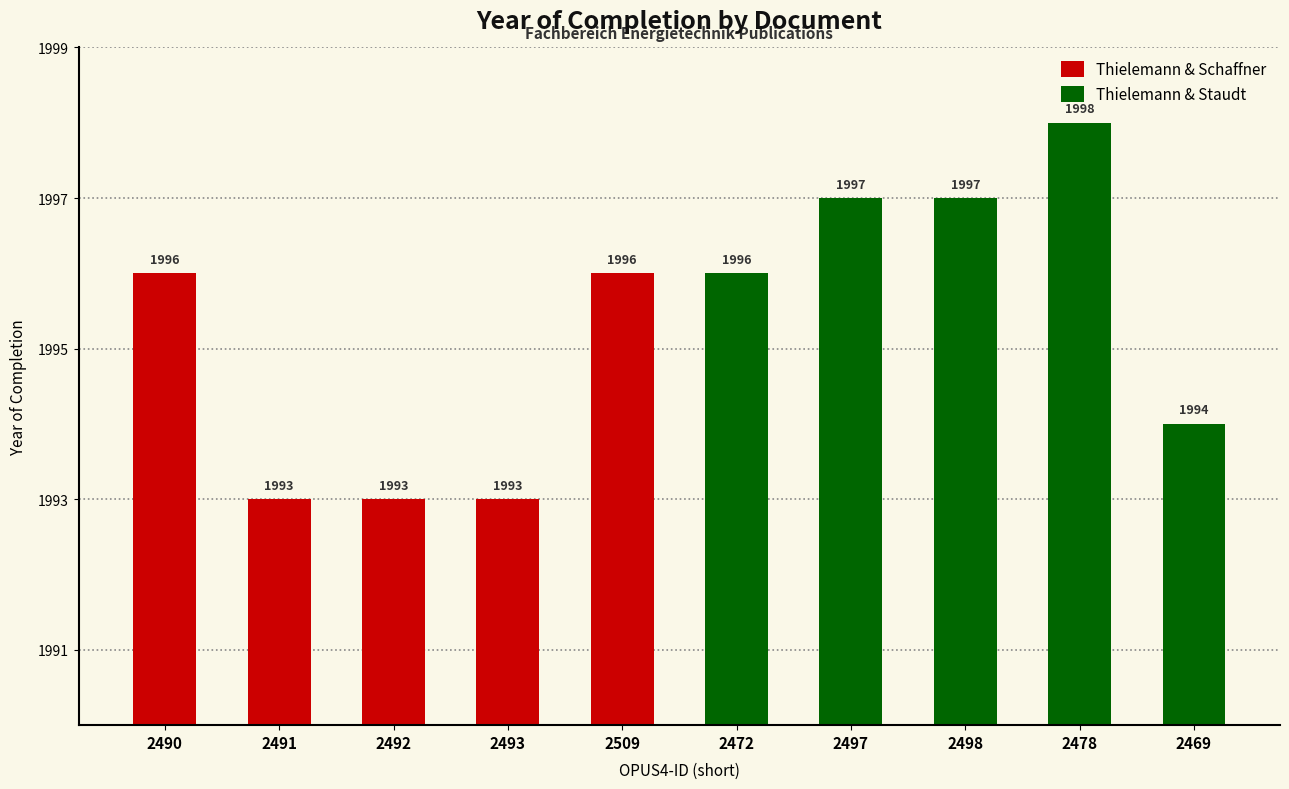

The value of Thielemann & Schaffner at 2493 is 1993. True or false?

True